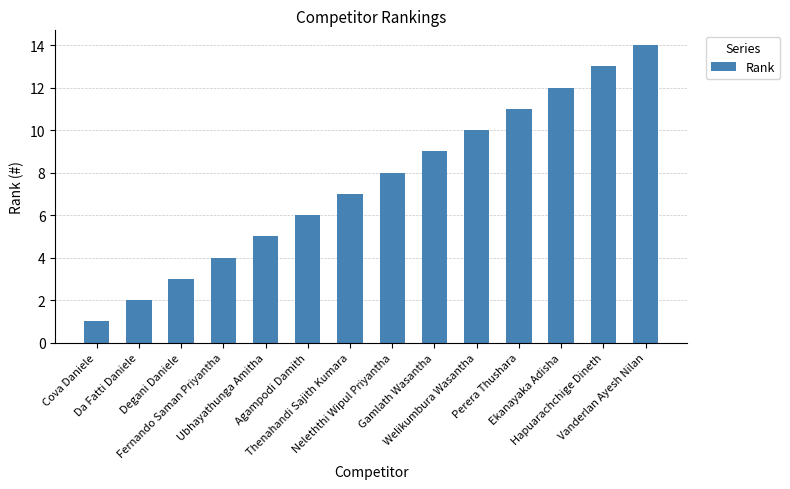

Between Thenahandi Sajith Kumara and Ekanayaka Adisha, which is larger?

Ekanayaka Adisha